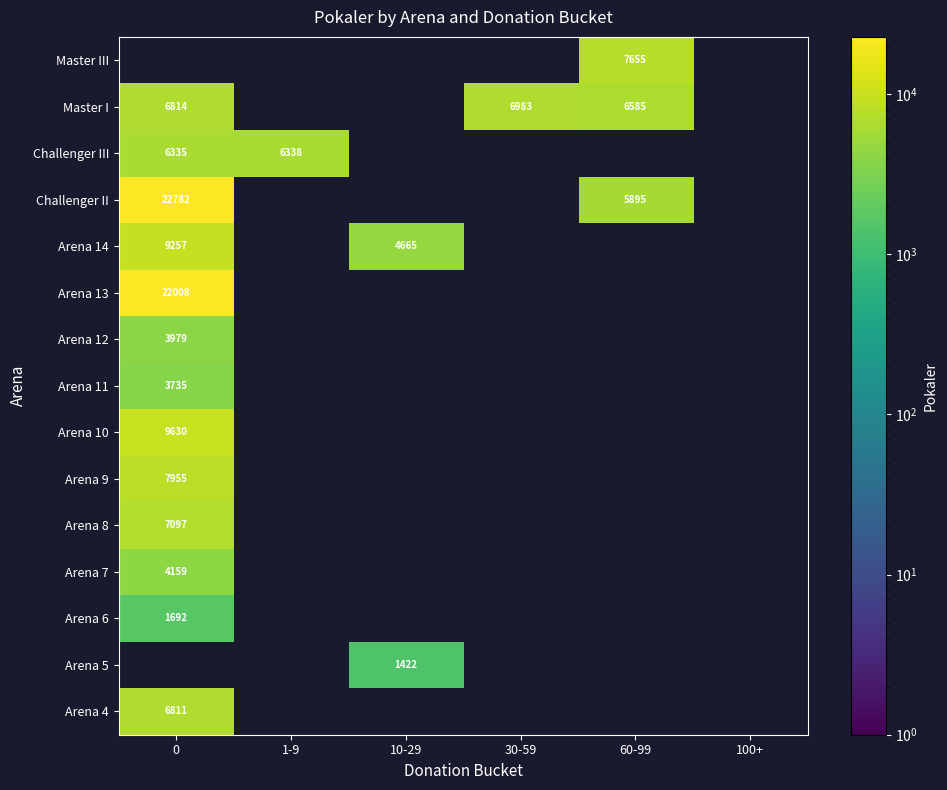

What value does the Challenger II series have at 60-99?

5895